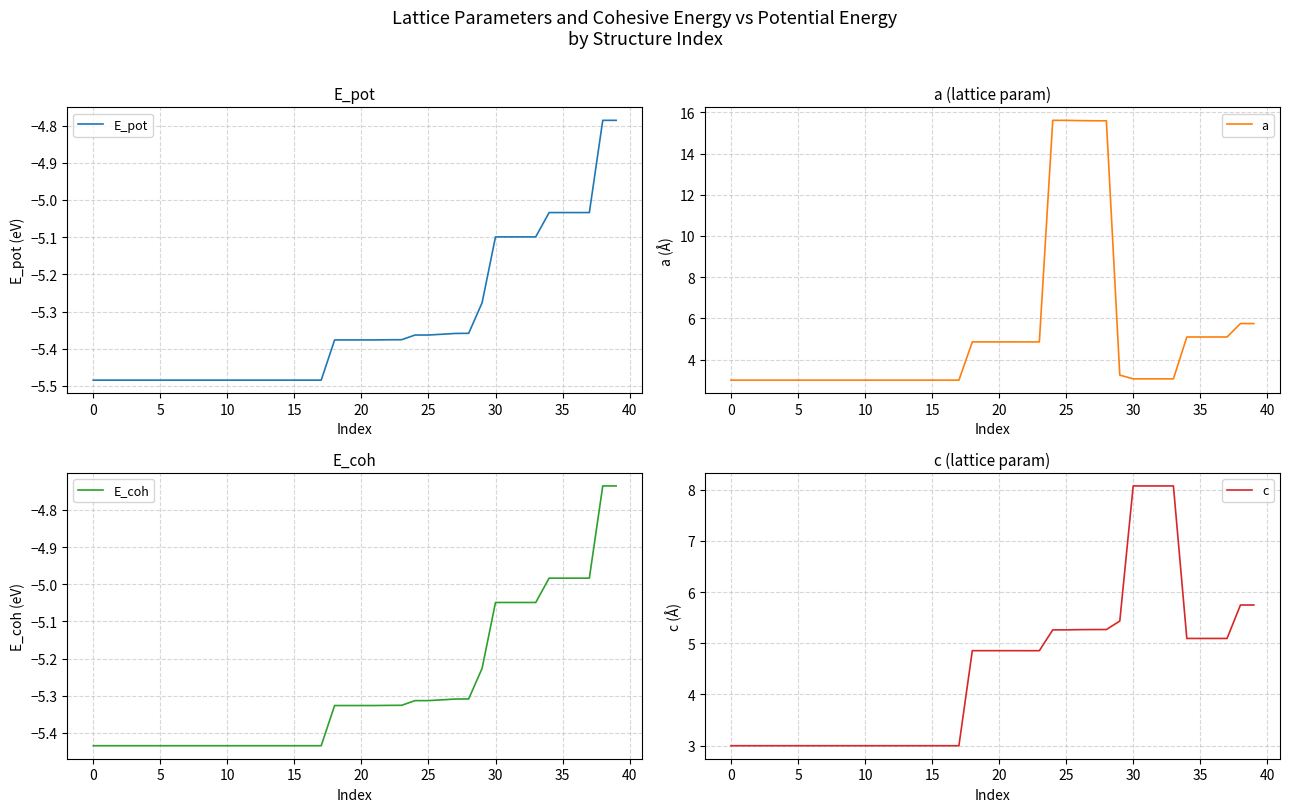

At which label is c closest to 5?

37